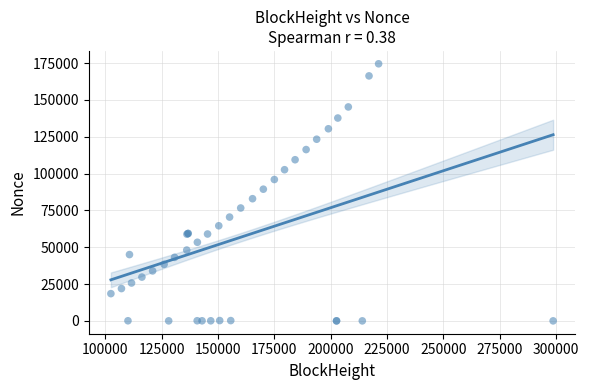

What Y value in the scatter plot is closest to 87254?

89386